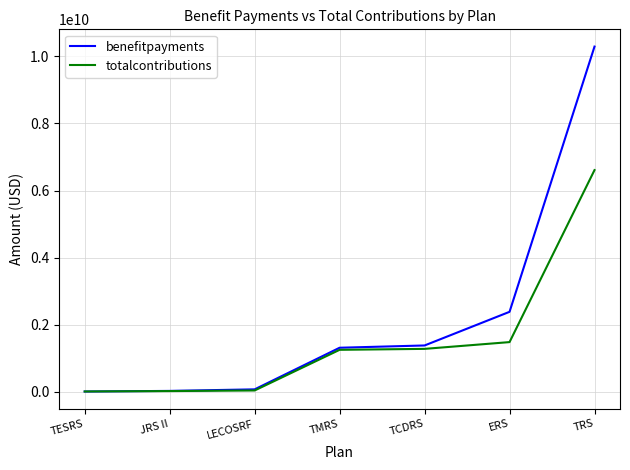

Is it true that totalcontributions equals 9450986460 at TRS?

False